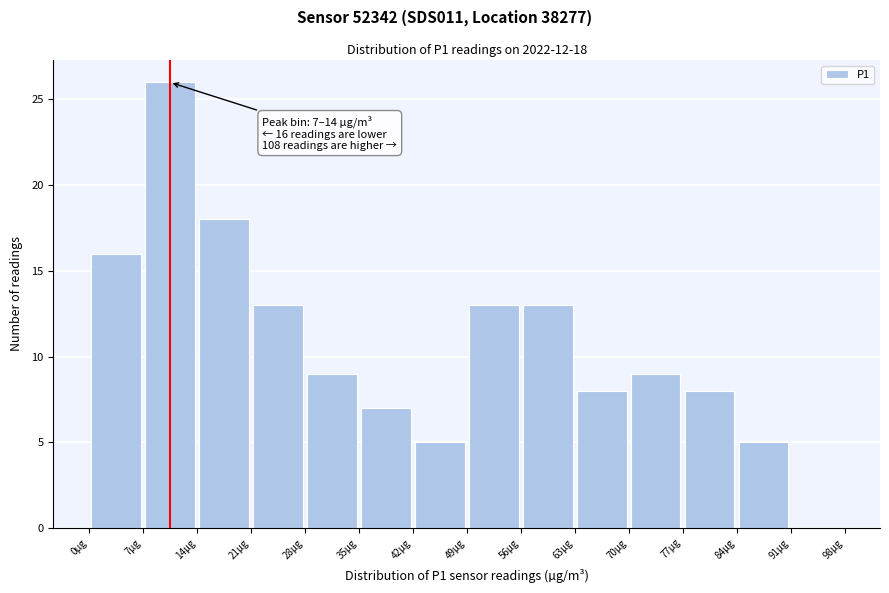

Over which range of the x-axis is the bar tallest?

7 to 14